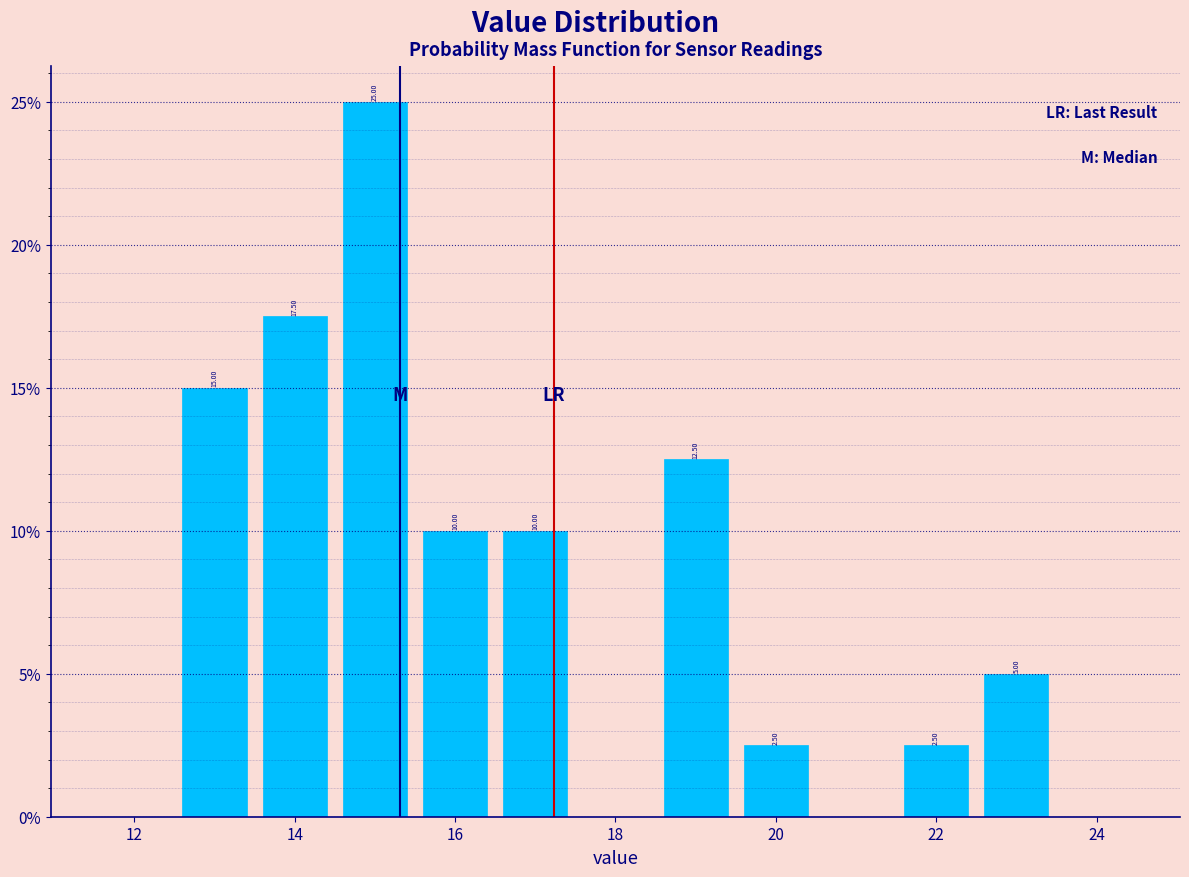

Over which range of the x-axis is the bar tallest?

14.5 to 15.5